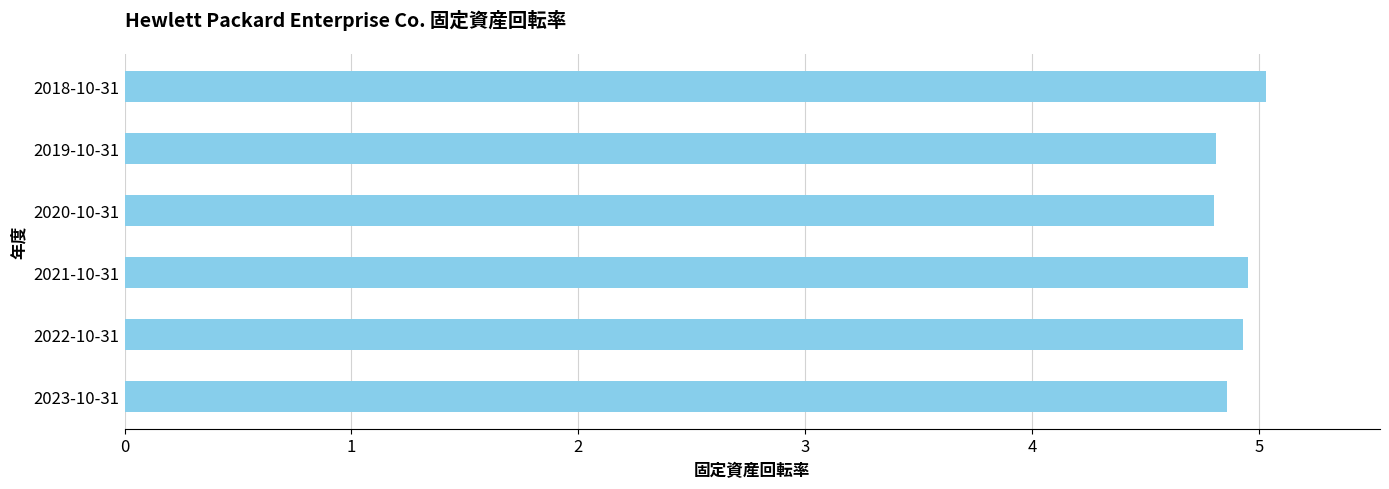

What is the maximum value shown in the chart?

5.0